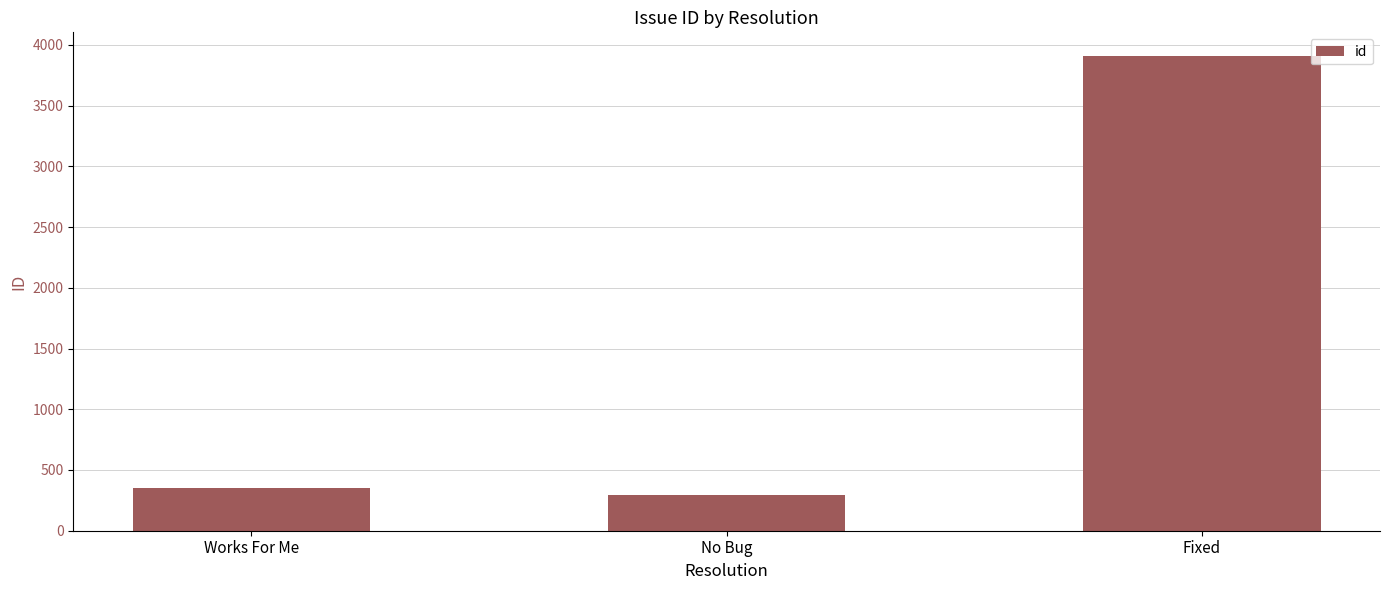

True or false: the data shows 5635 at Fixed.

False